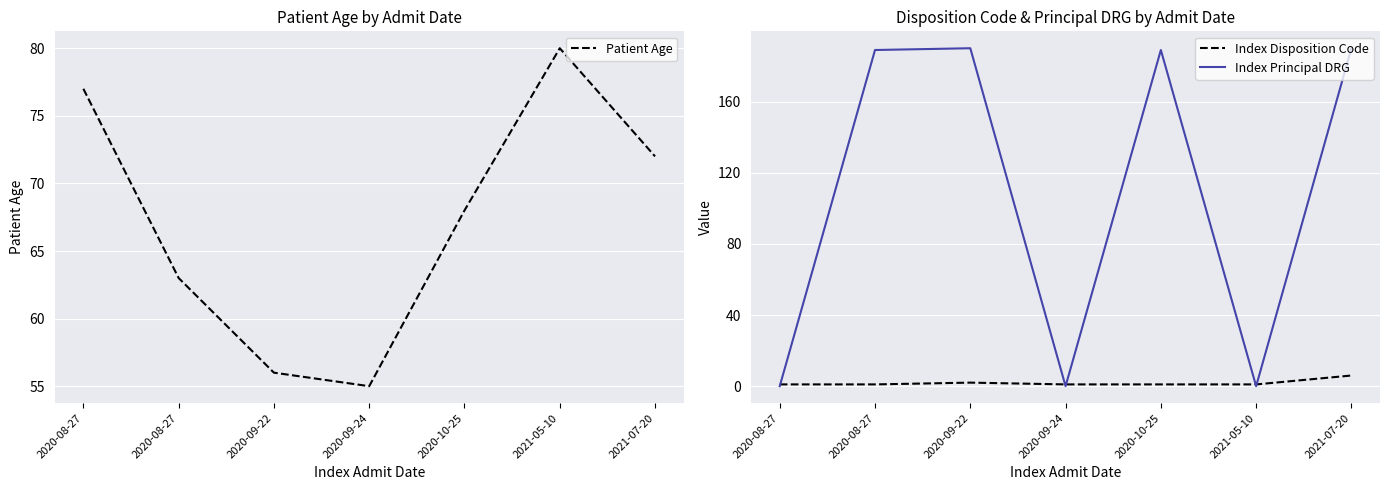

What is the difference between the maximum and minimum values in the Index Disposition Code series?

5